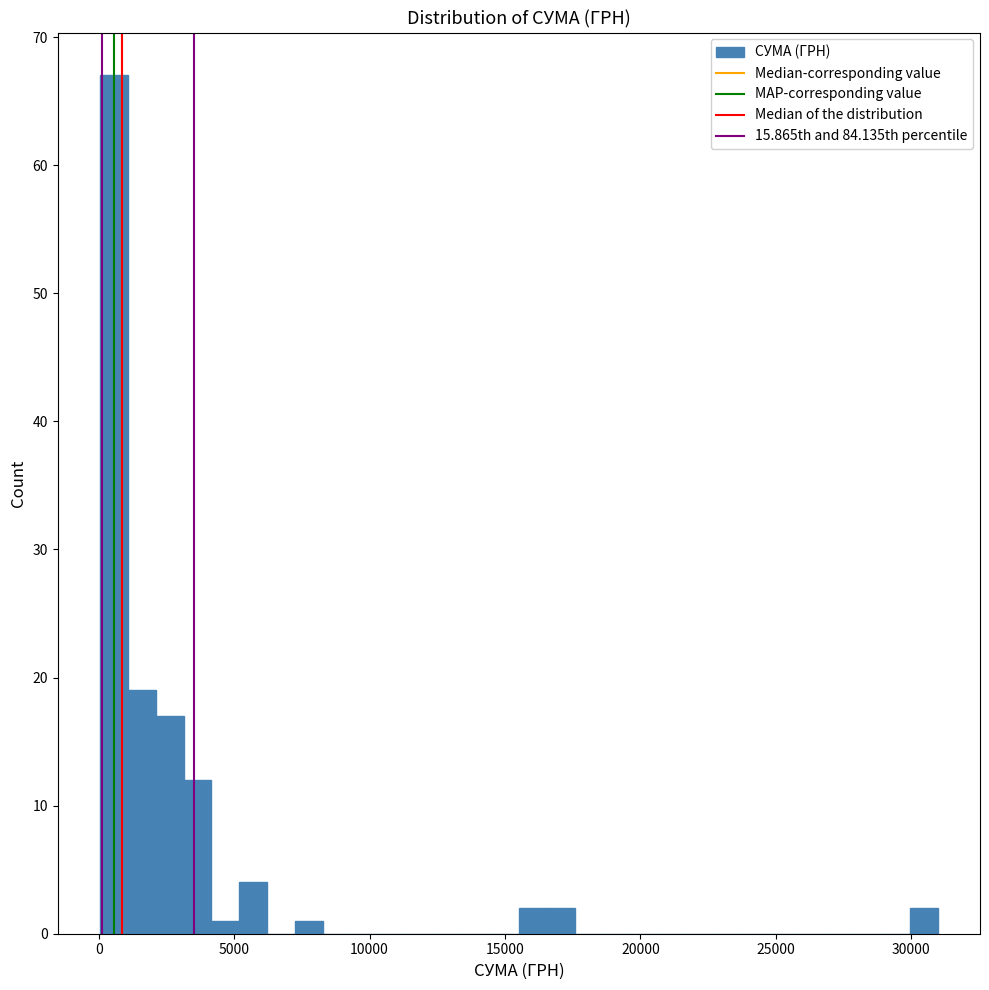

Read against the x-axis, roughly where is the centre of the tallest bar?

500